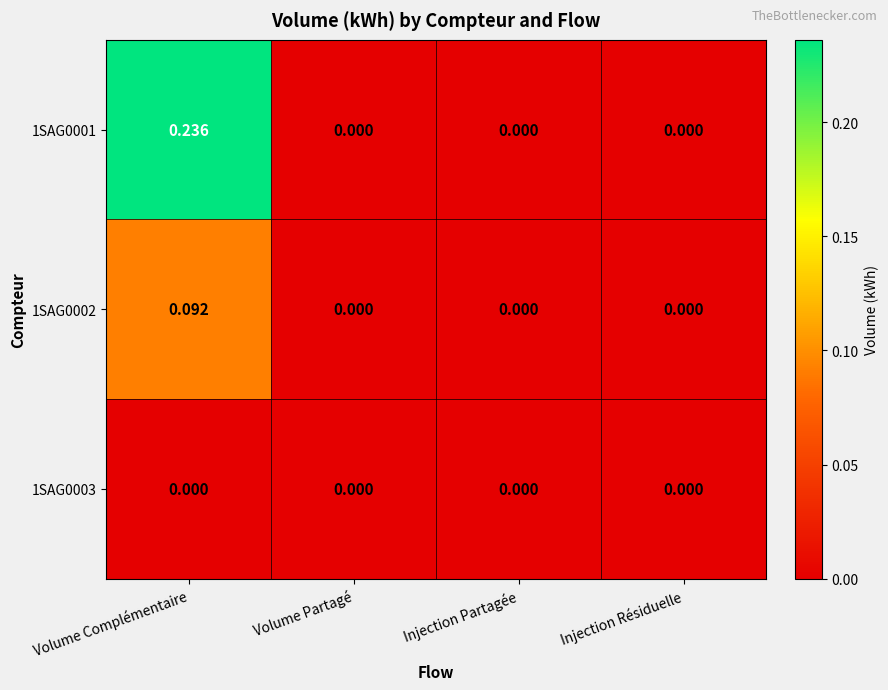

Which category has the highest value in the 1SAG0002 series?

Volume Complémentaire